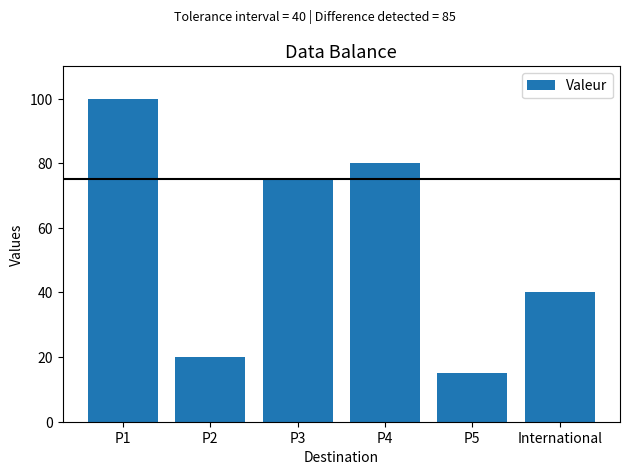

Rank the categories by value from highest to lowest.

P1, P4, P3, International, P2, P5